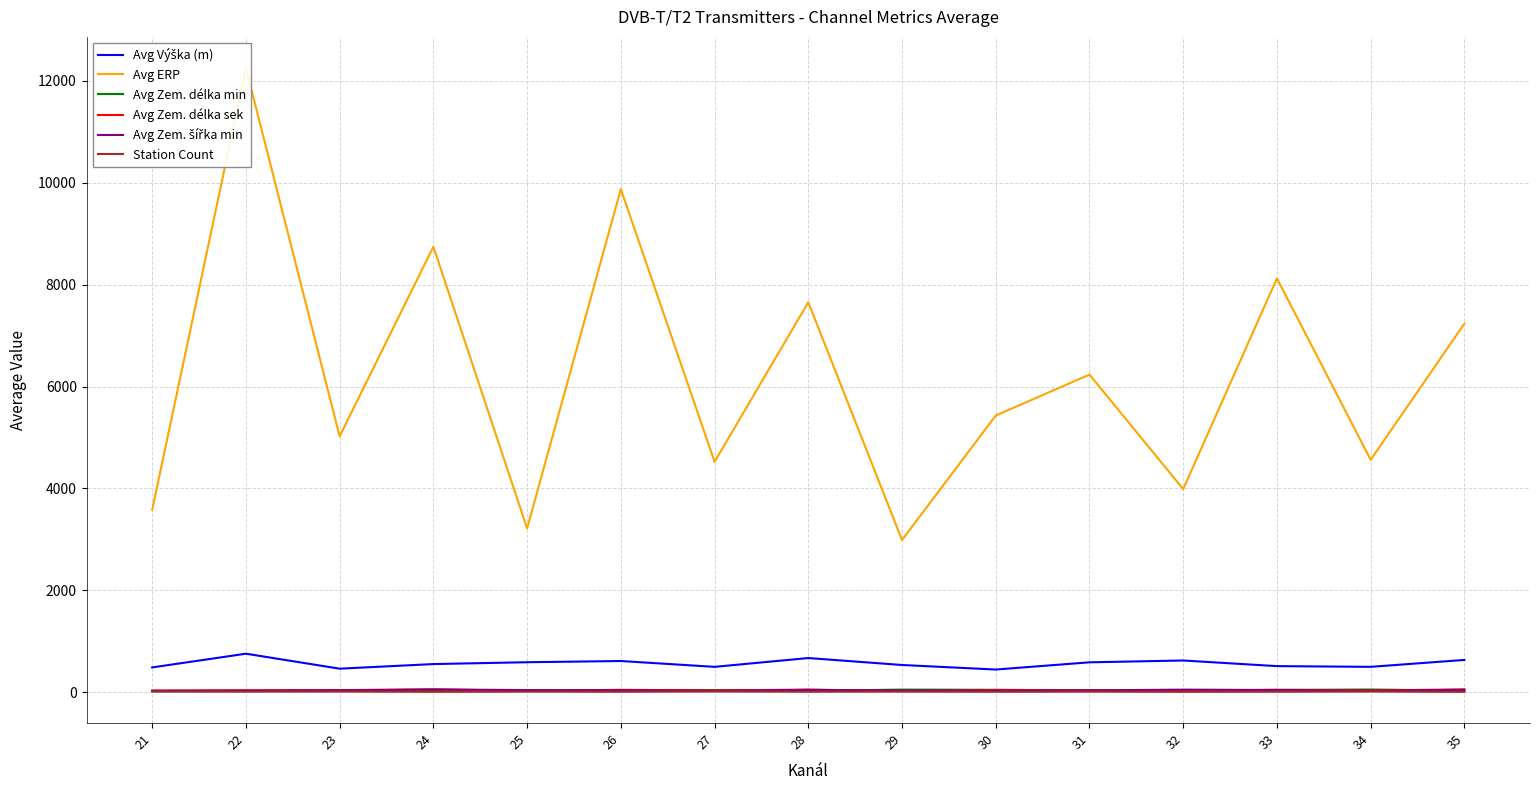

True or false: Station Count and Avg Výška (m) cross at least once.

False